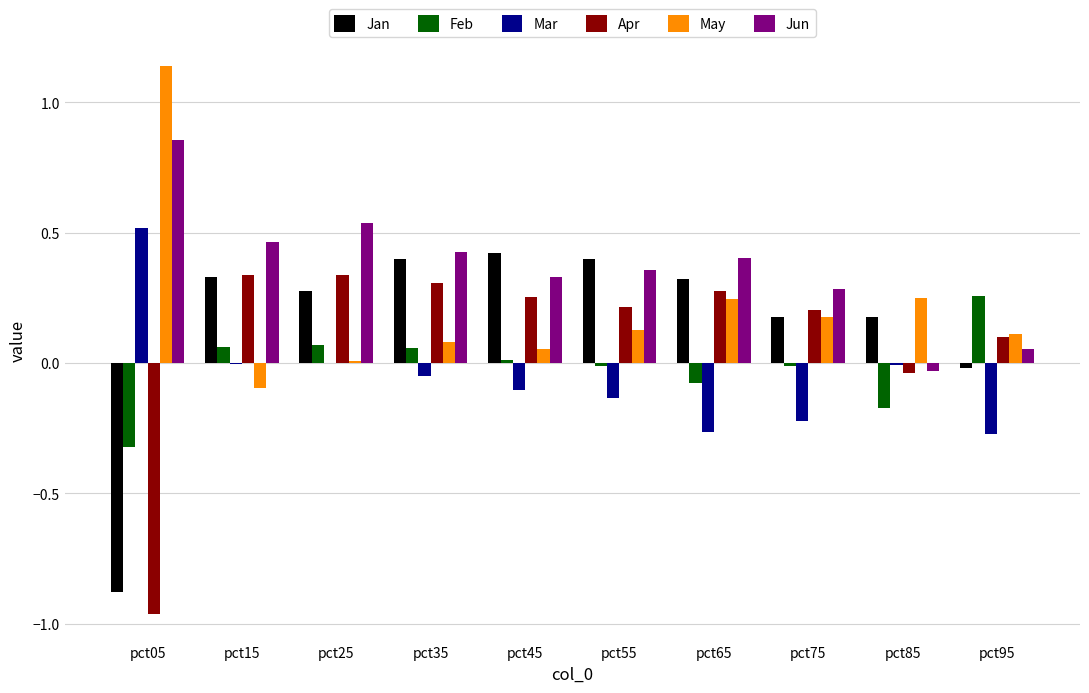

What are all the series names shown in the legend?

Jan, Feb, Mar, Apr, May, Jun